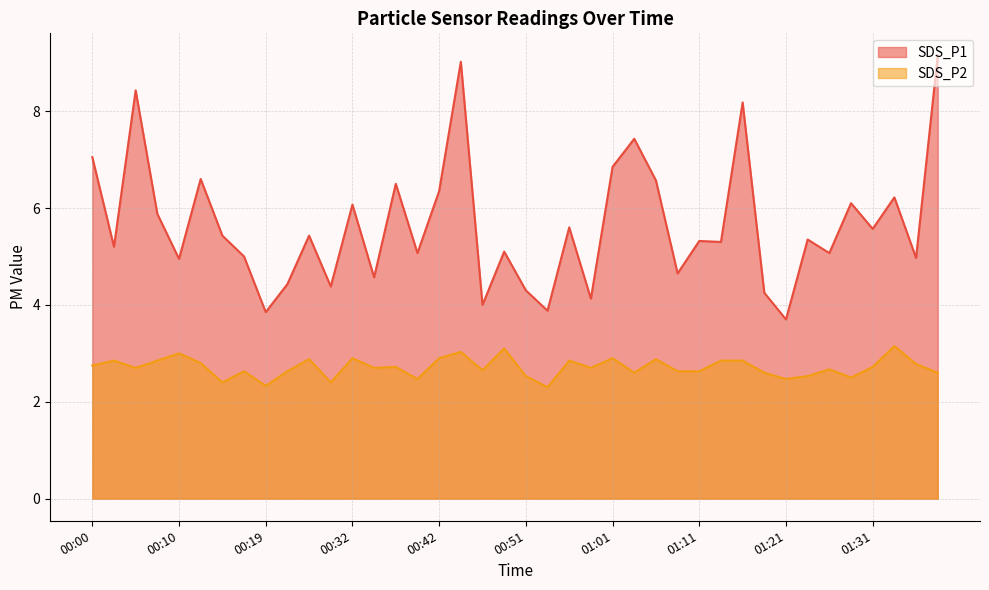

What is the difference between the maximum and minimum values in the SDS_P2 series?

0.9